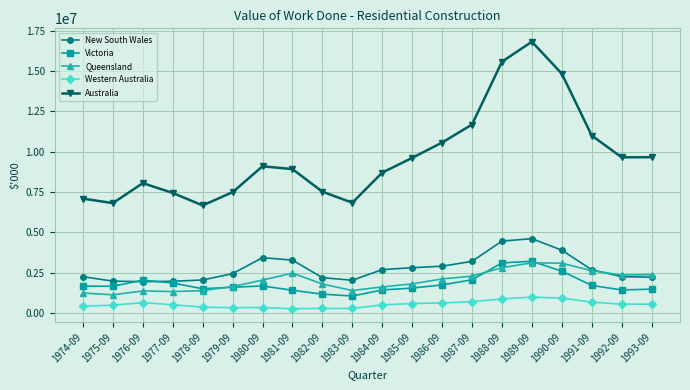

What is the difference between the Victoria values at 1988-09 and 1986-09?

1359958